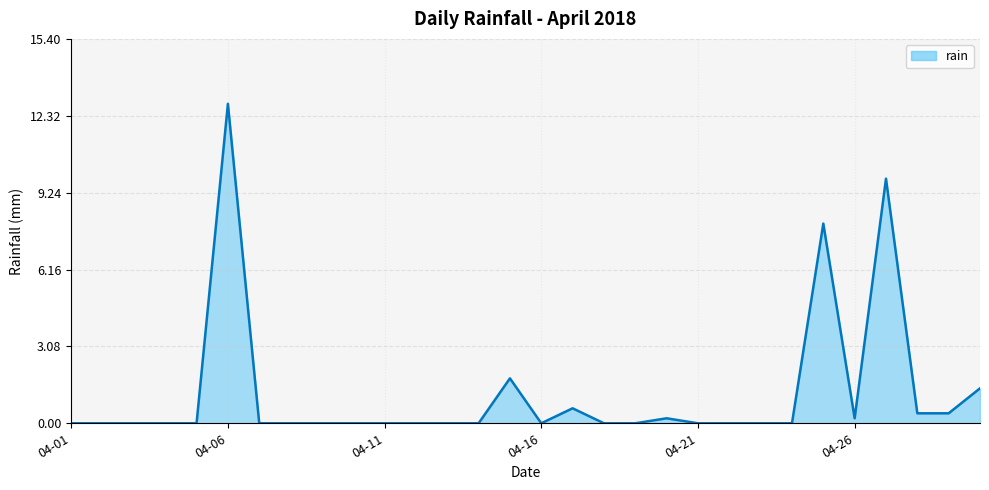

What is the difference between the maximum and minimum values?

12.8